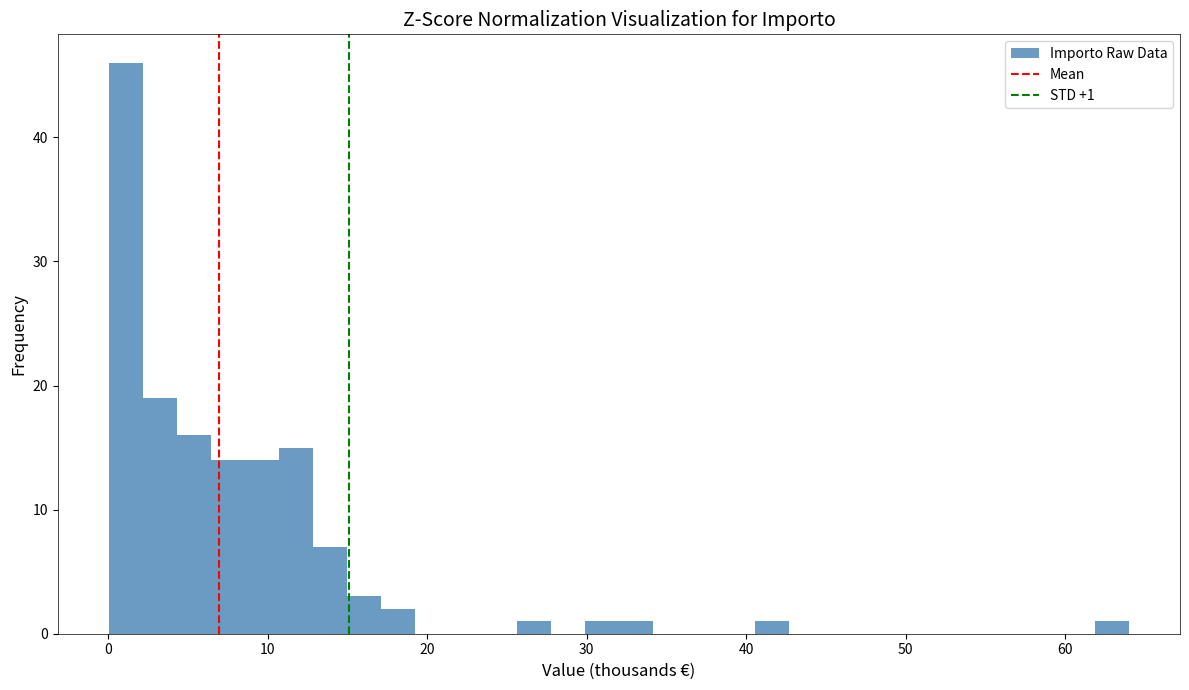

Around what value on the x-axis is the tallest bar? Give the approximate position of its centre, as read against the axis.

1